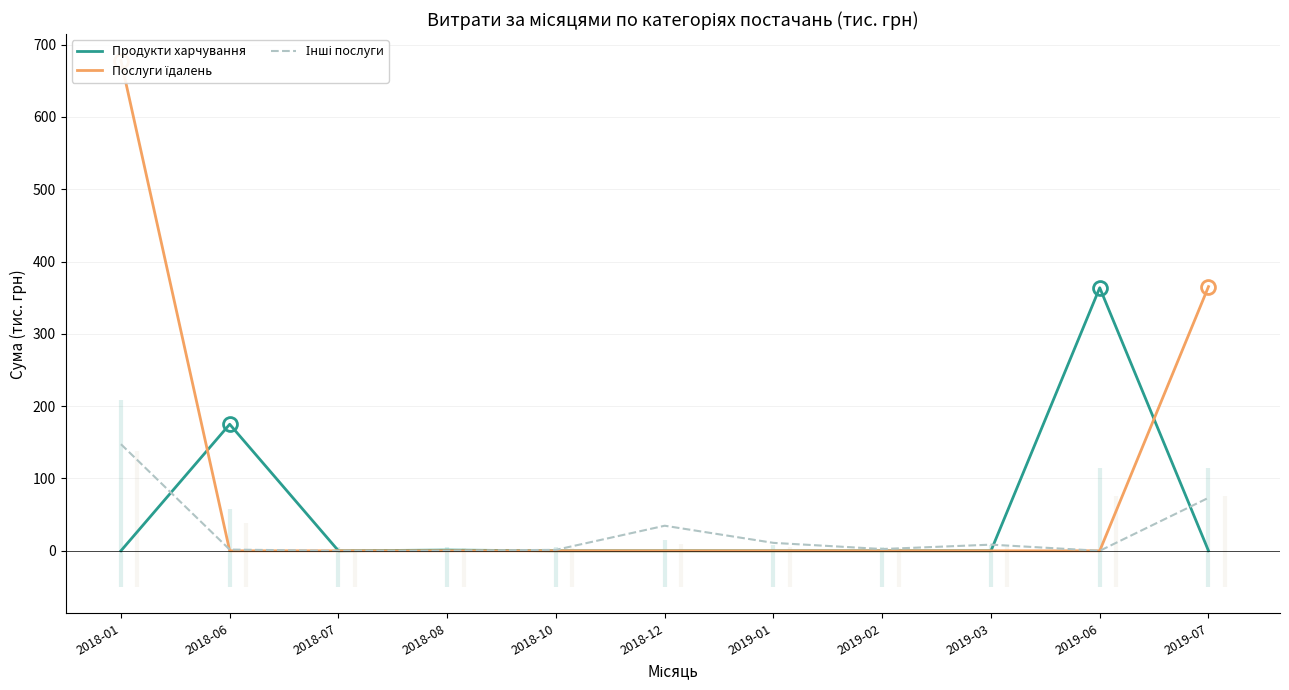

What are all the series names shown in the legend?

Продукти харчування, Послуги їдалень, Інші послуги